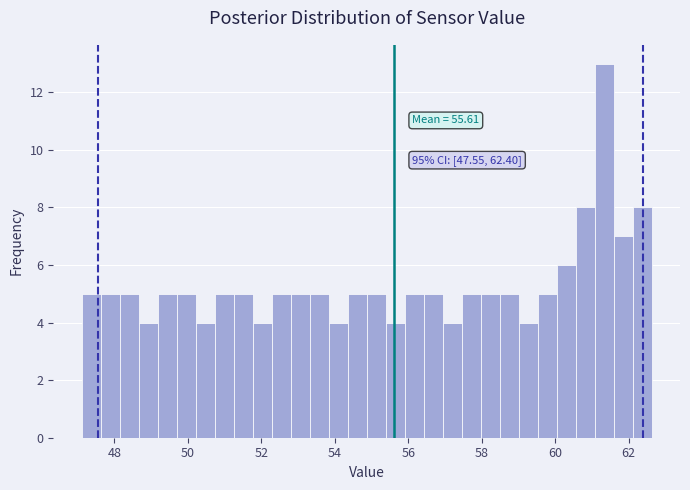

Around what value on the x-axis is the tallest bar? Give the approximate position of its centre, as read against the axis.

61.4